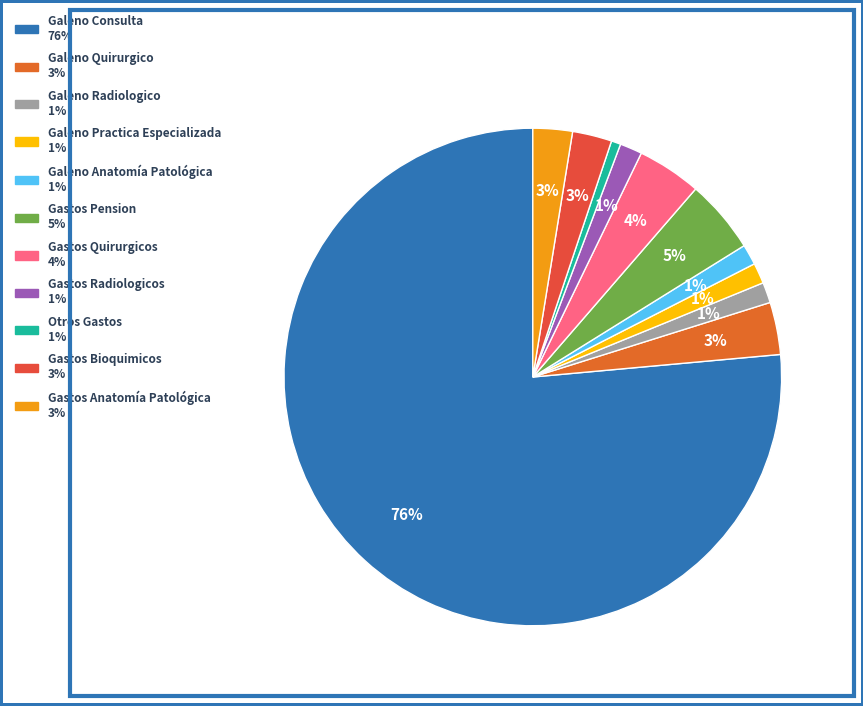

How many segments does this pie chart have?

11